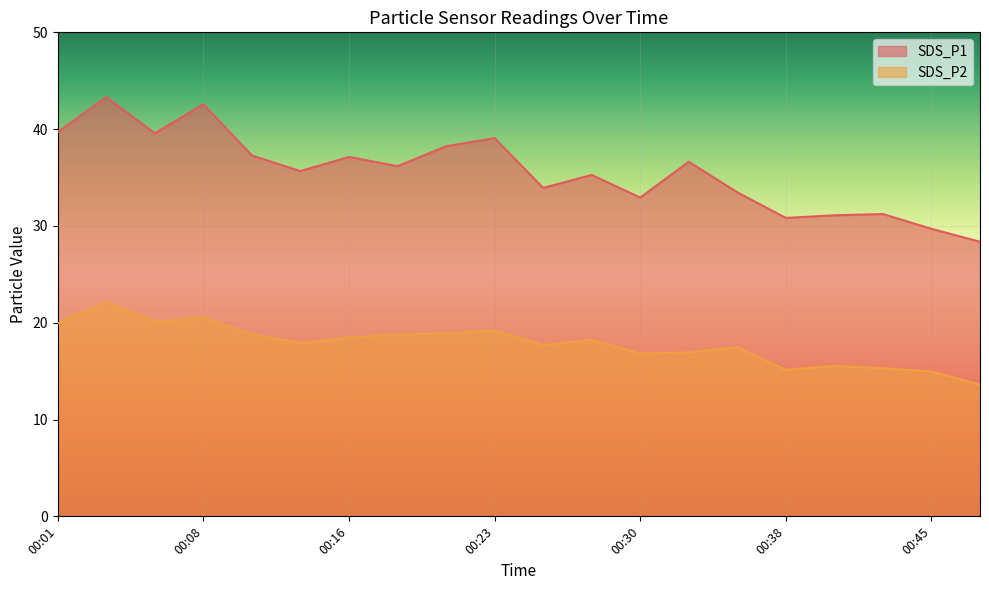

At which category is the sum across all series the highest?

00:03